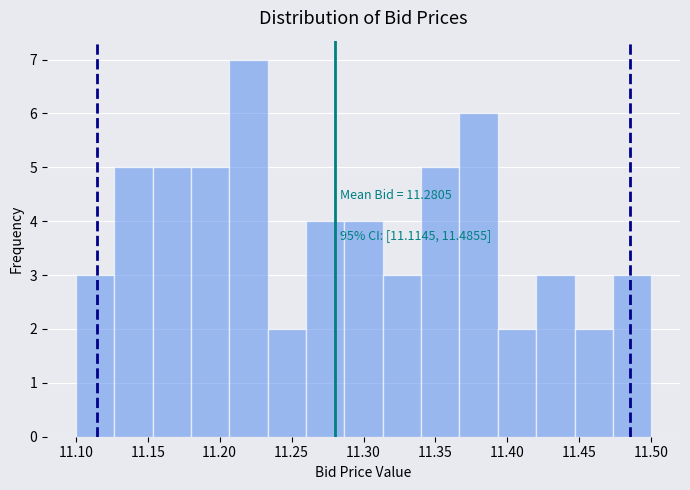

Which range on the x-axis has the tallest bar?

11.205 to 11.235